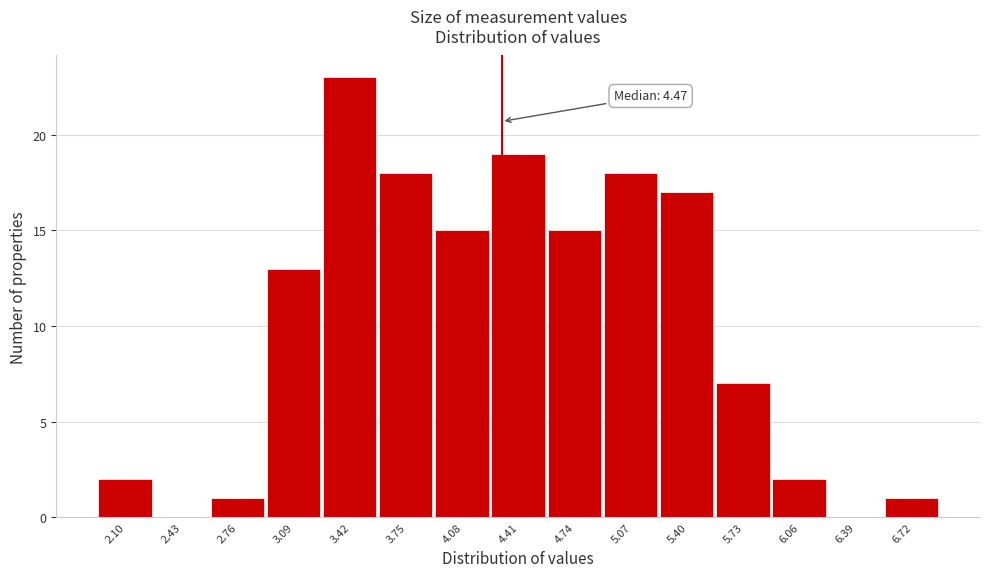

Reading left to right, extract all data points from this chart.

2.10=2	2.43=0	2.76=1	3.09=13	3.42=23	3.75=18	4.08=15	4.41=19	4.74=15	5.07=18	5.40=17	5.73=7	6.06=2	6.39=0	6.72=1